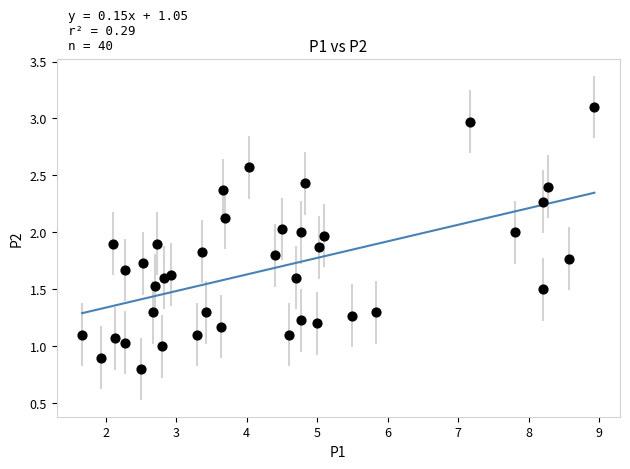

What is the range of X values (max minus min)?

7.3